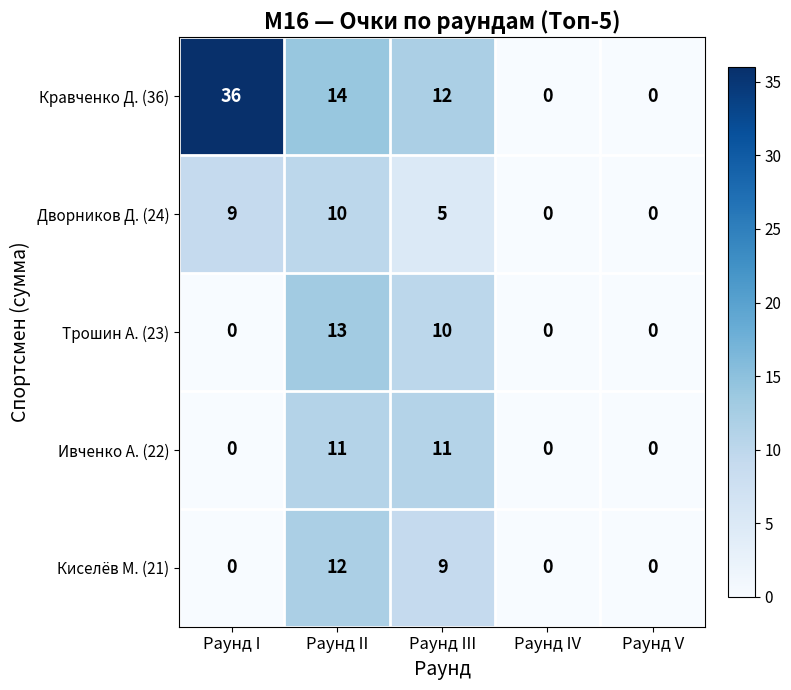

Which series has the largest total across all categories?

Кравченко Д. (36)